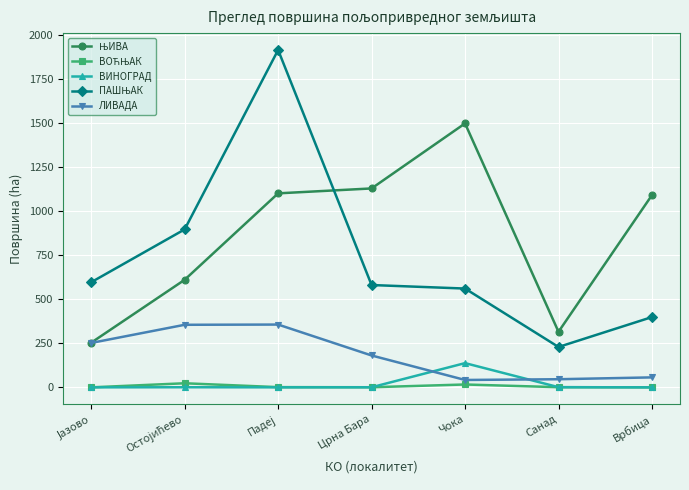

In ЛИВАДА, how many points are lower than both neighbors (excluding endpoints)?

1